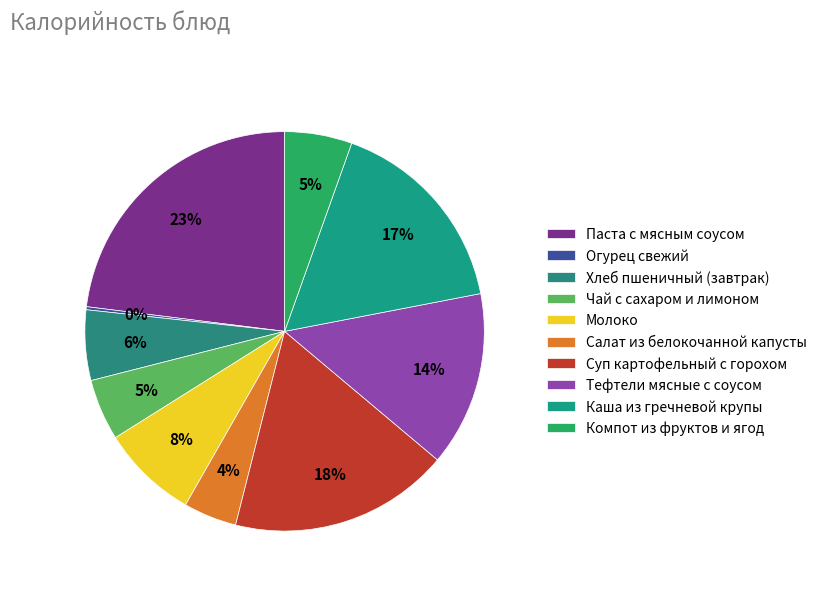

Is it true that Салат из белокочанной капусты is 1% of the pie?

False